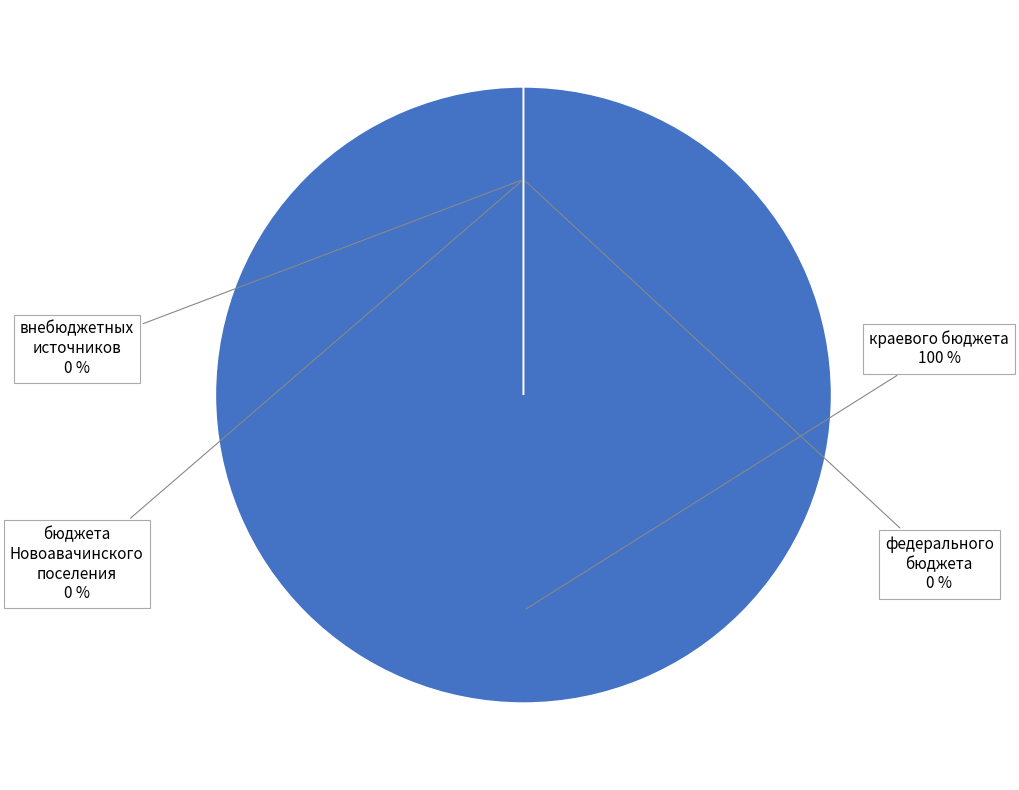

Is it true that федерального бюджета is 0% of the pie?

True